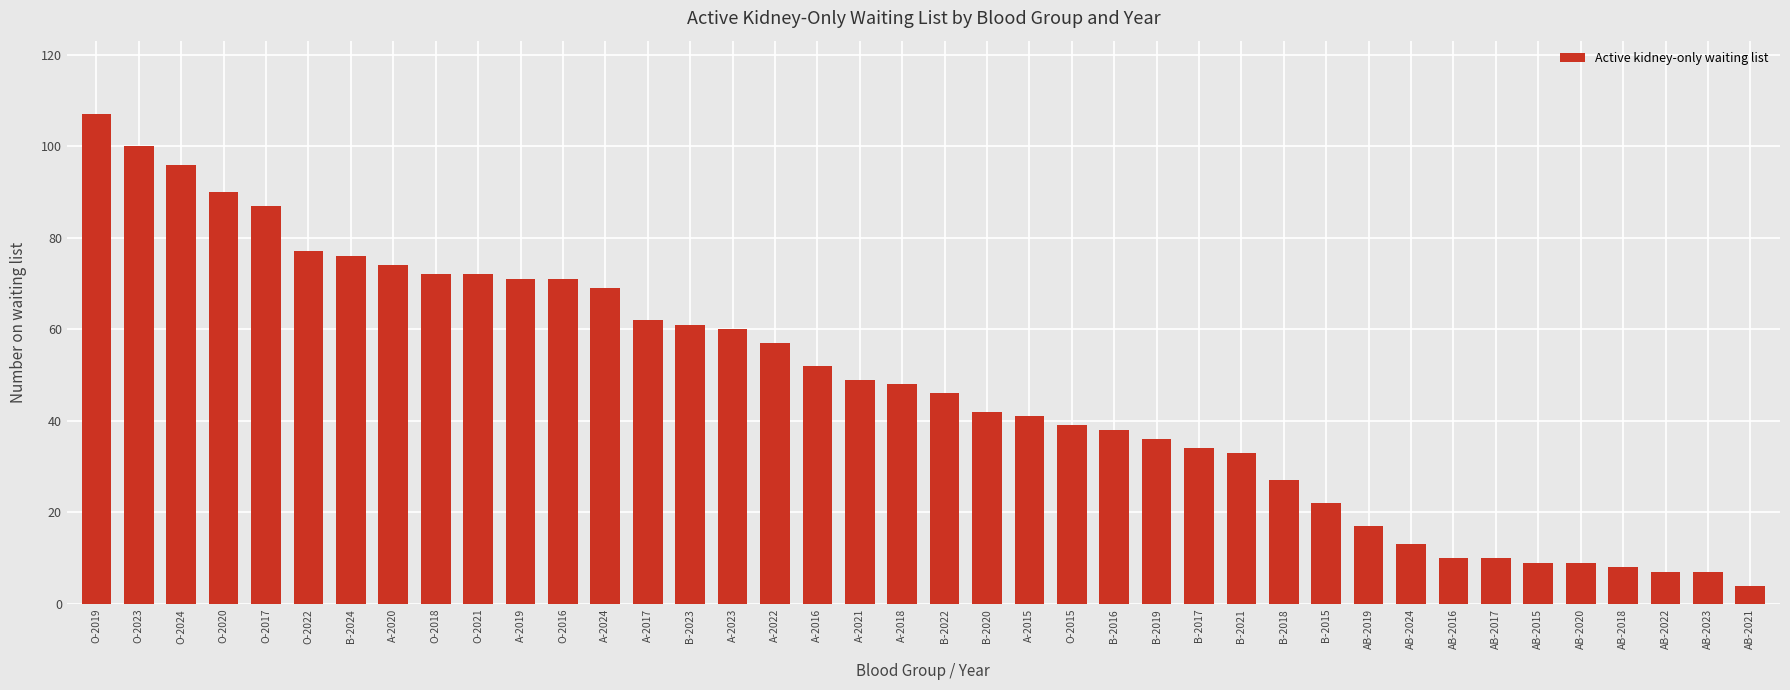

Which has a higher value, A-2015 or A-2021?

A-2021